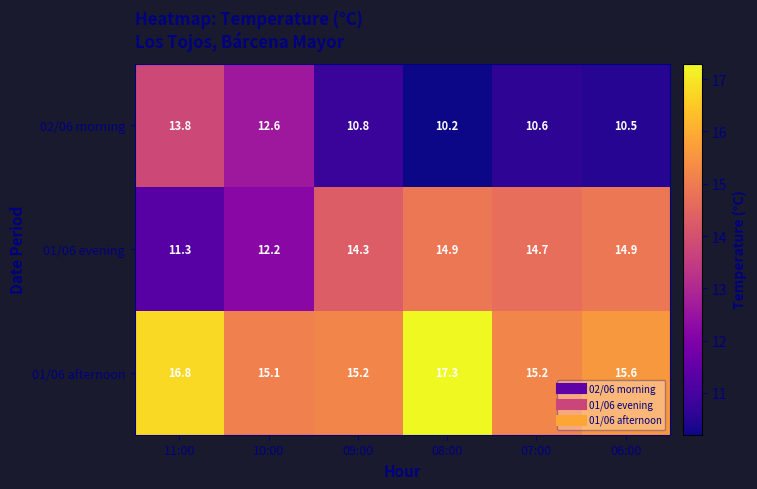

Is it true that 01/06 afternoon equals 22.4 at 06:00?

False